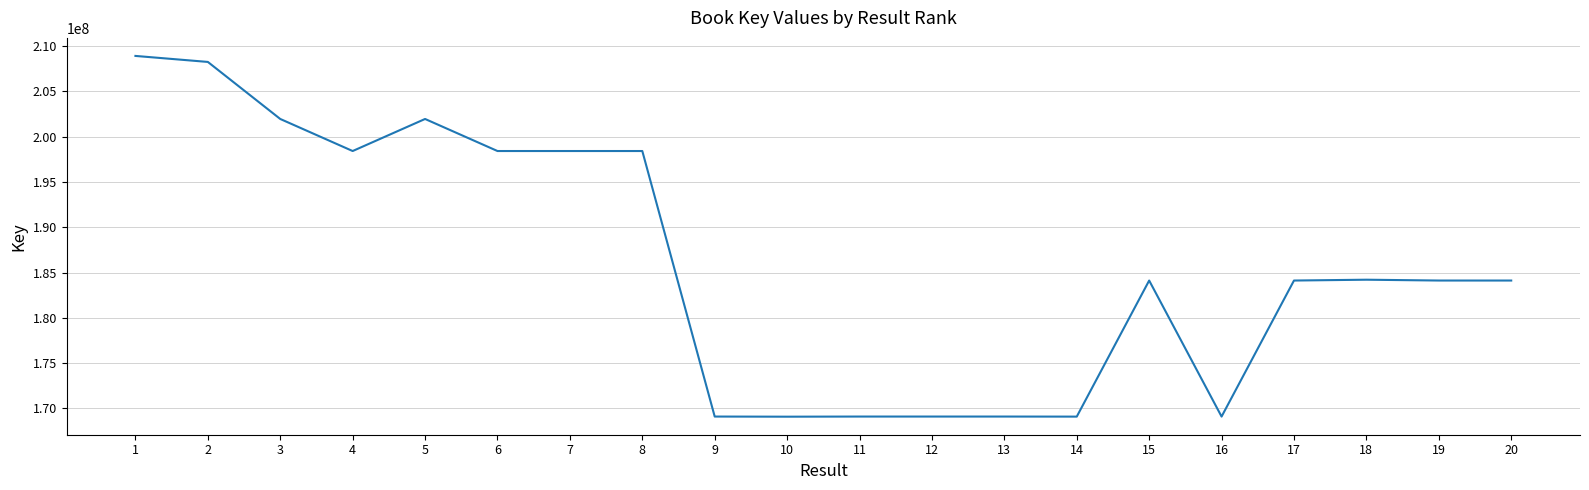

What is the change in value from 7 to 16?

-29318460